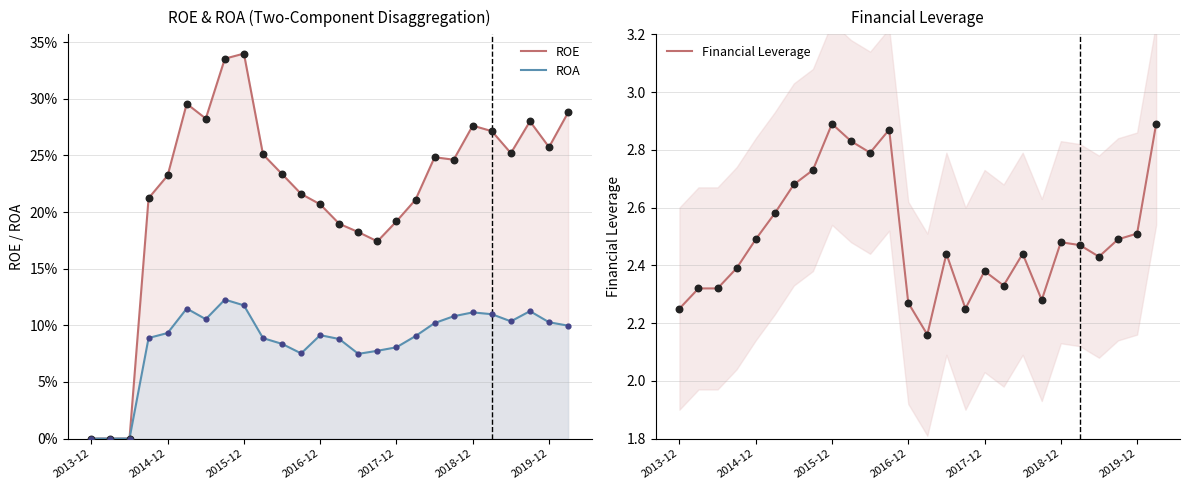

Which series contains the lowest Y value?

ROE